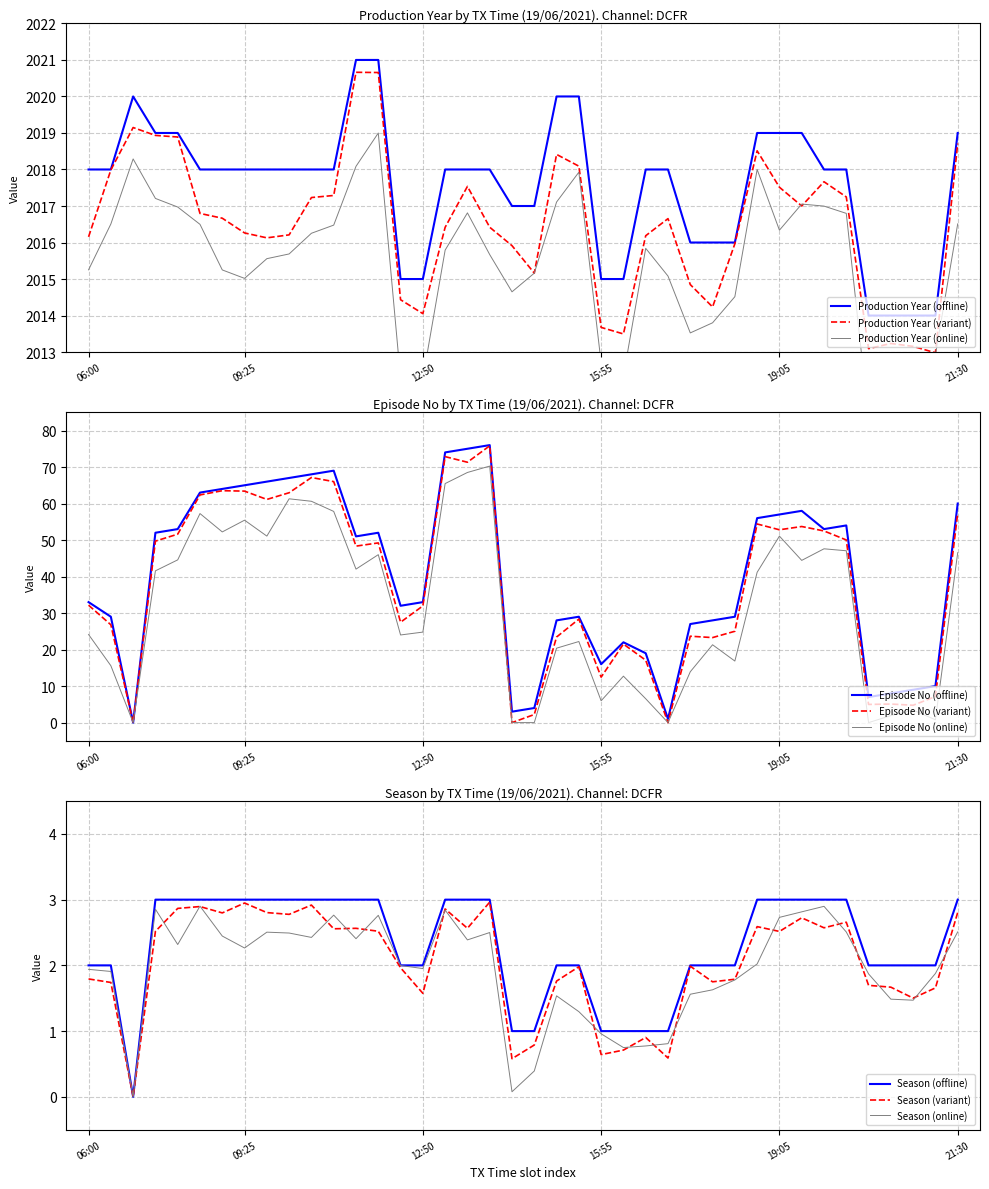

True or false: Production Year has more than 1 points higher than both neighbors.

False